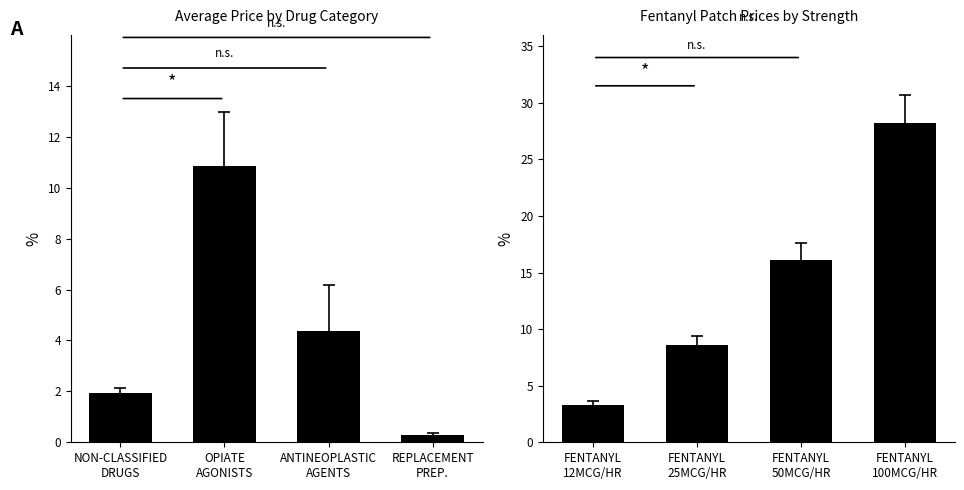

Is it true that Price (LCA) equals 40.0 at FENTANYL 100MCG/HR?

False